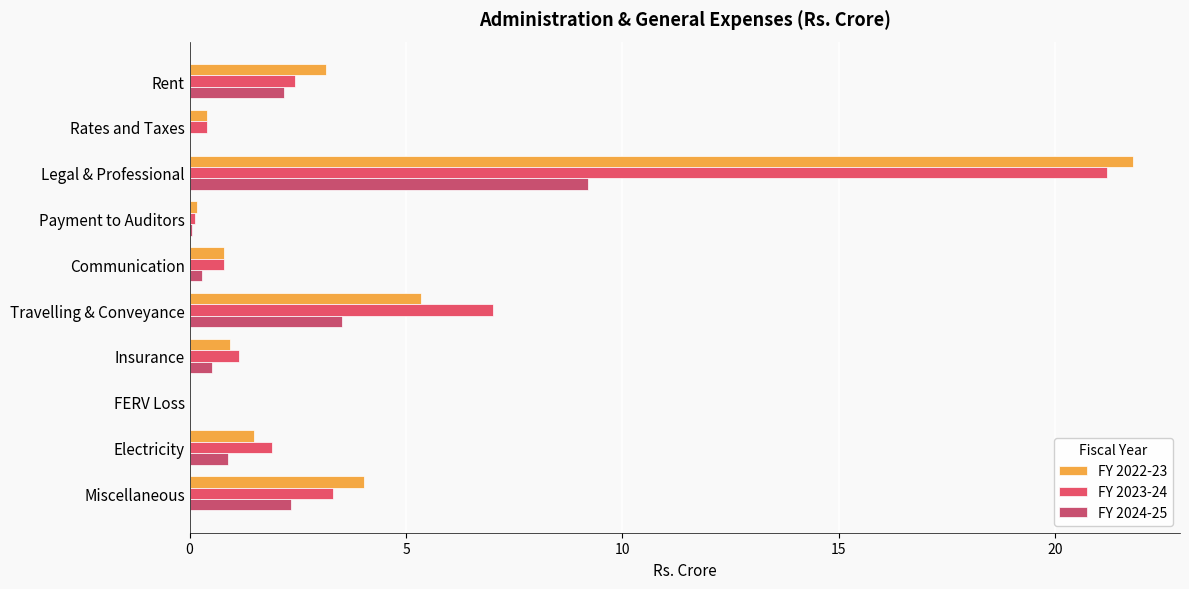

Which series has the widest spread of values?

FY 2022-23